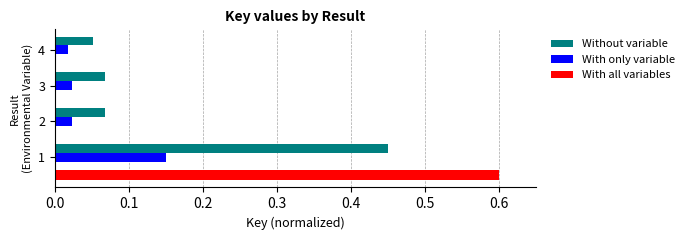

At which label does Without variable reach its minimum?

4